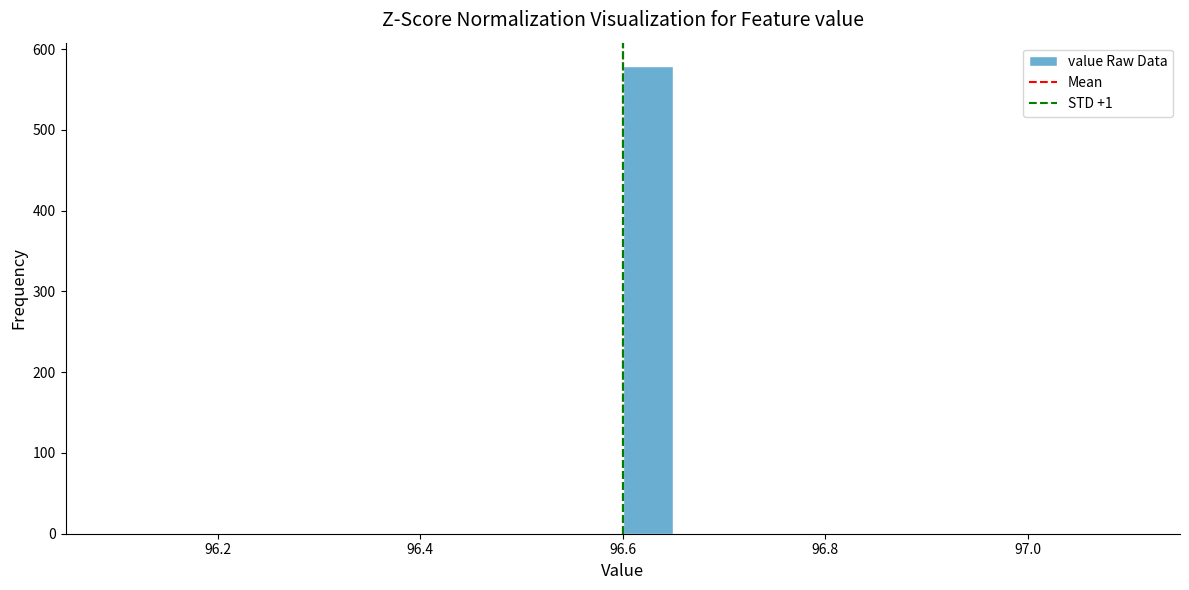

Around what value on the x-axis is the tallest bar? Give the approximate position of its centre, as read against the axis.

96.62